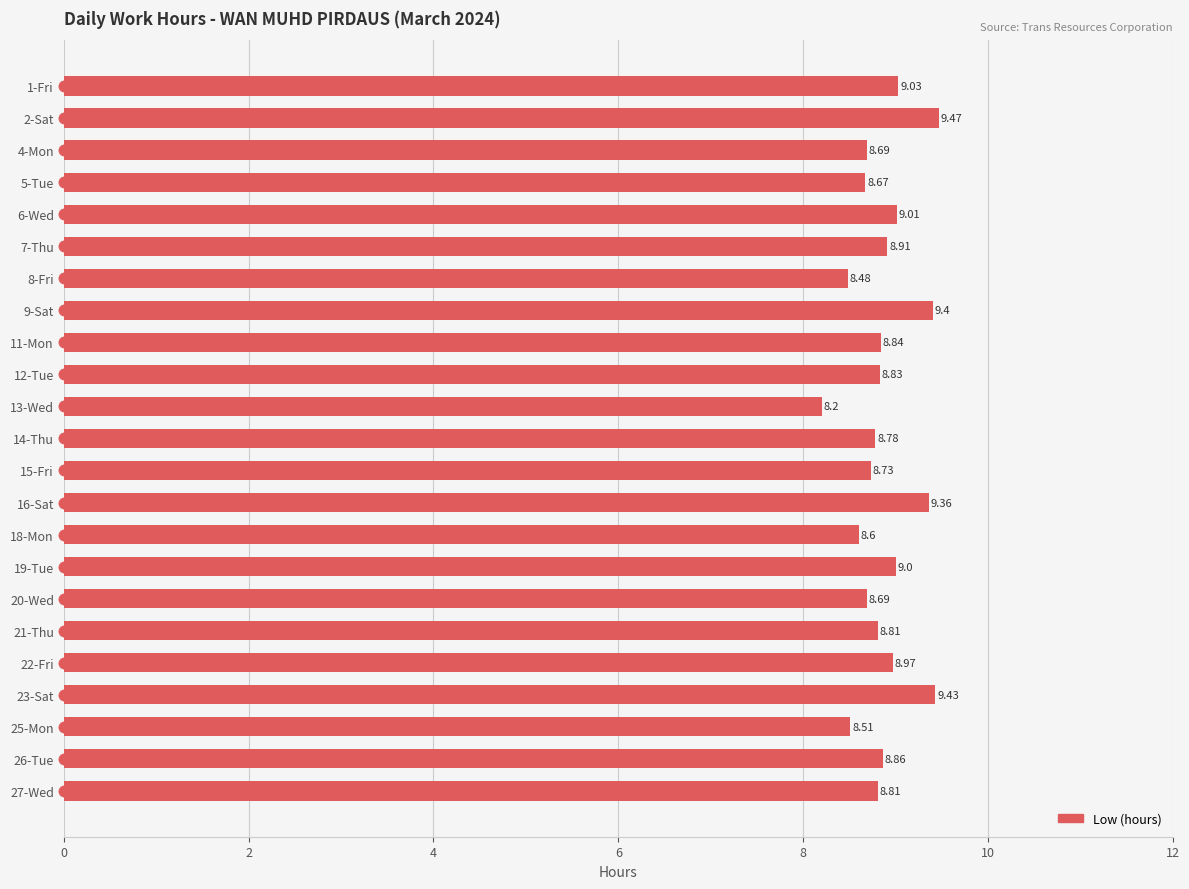

Approximately how many times larger is the value at 25-Mon compared to 16-Sat?

0.9